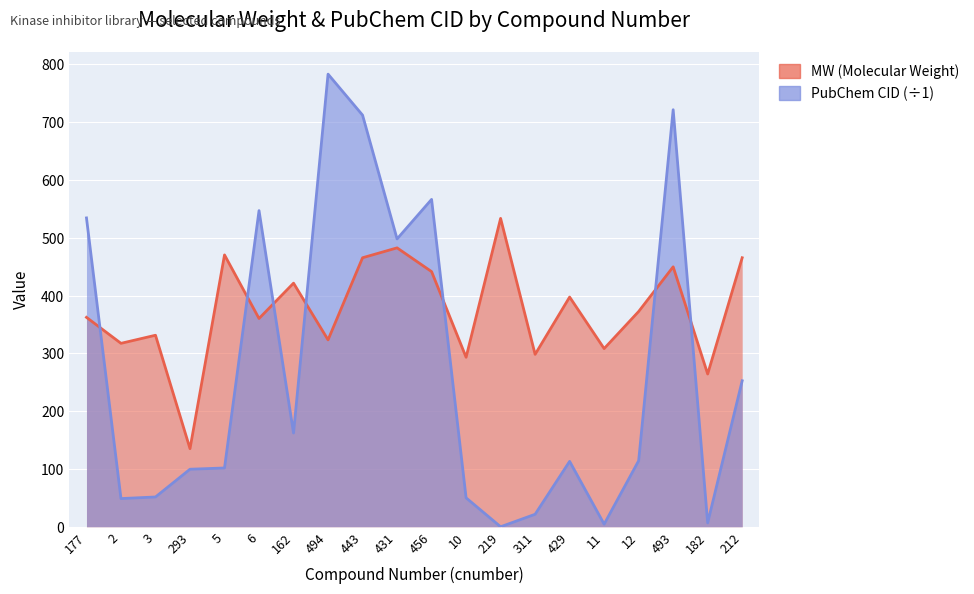

Which category has the highest value across all series?

494